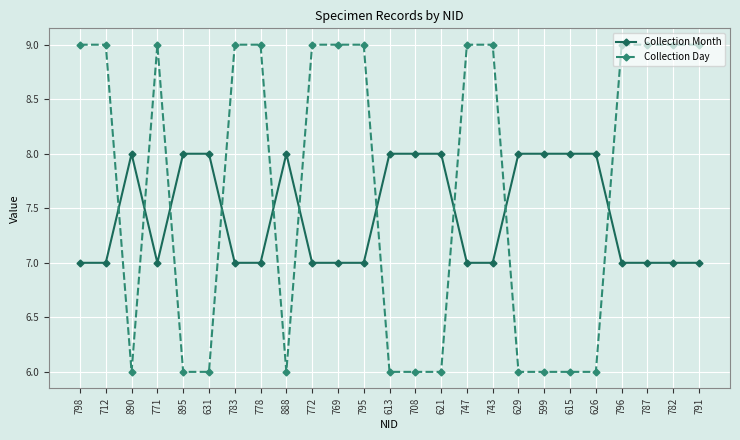

List the series in order of their overall mean, lowest first.

Collection Month, Collection Day